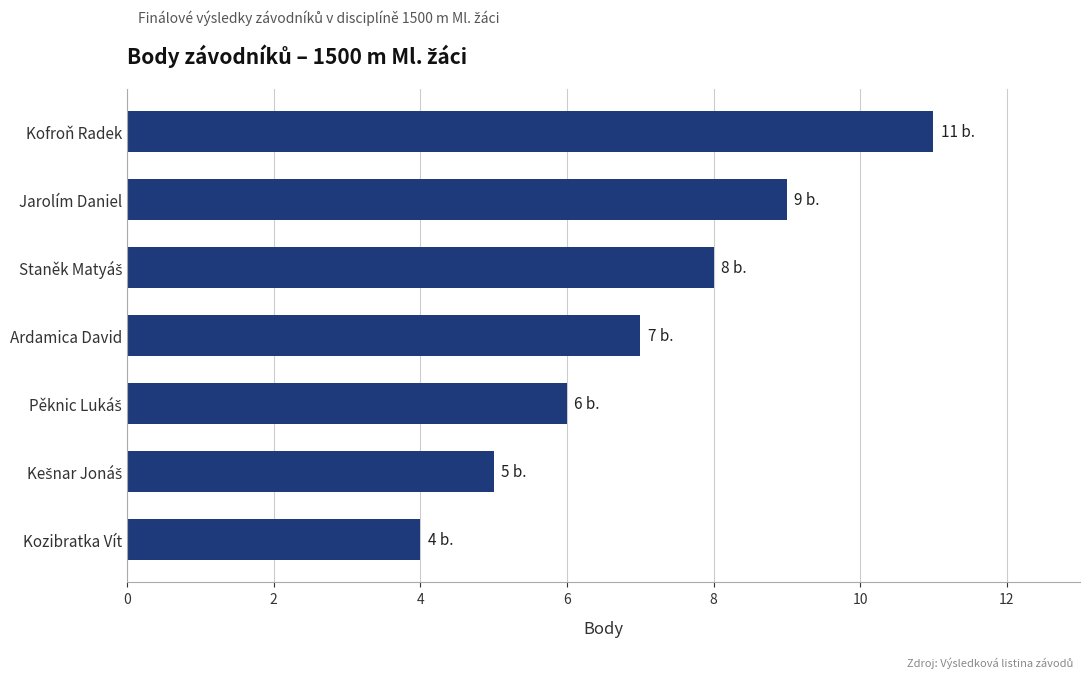

True or false: the data shows 12 at Ardamica David.

False